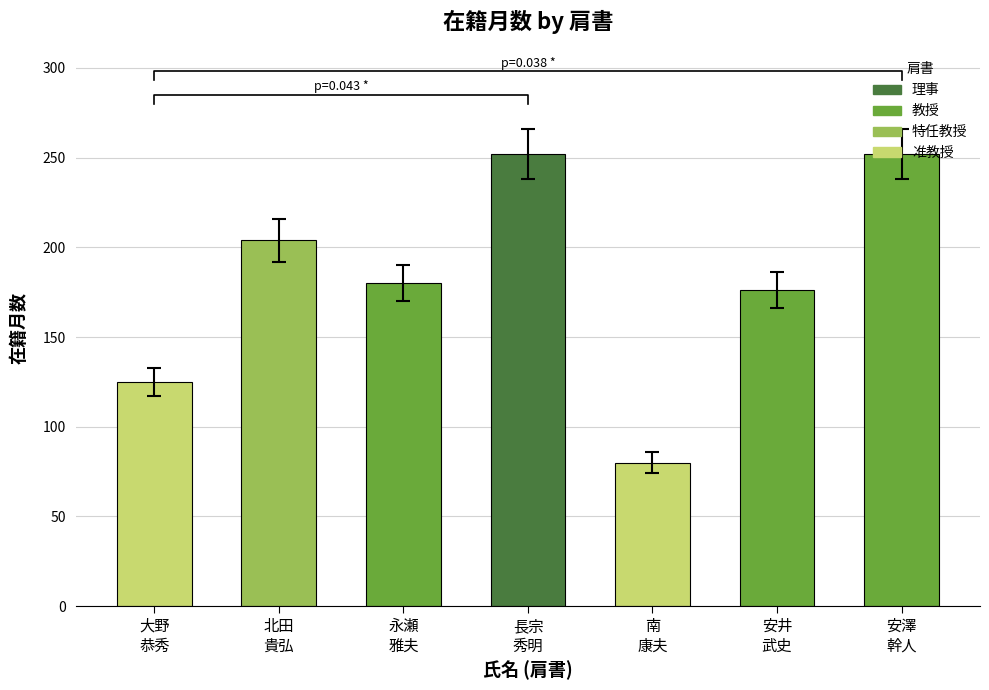

How many bars are there in total?

7